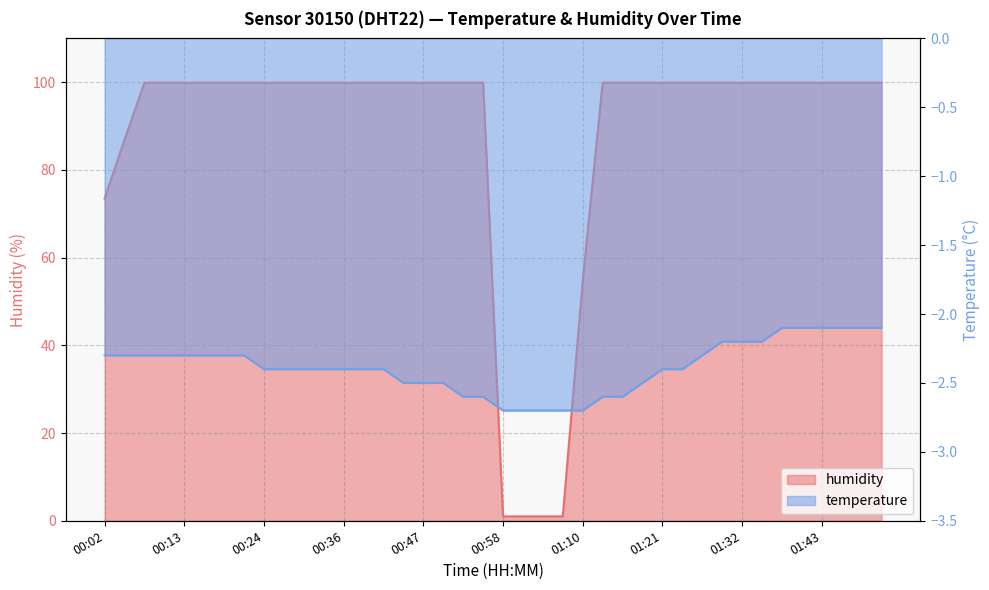

True or false: humidity and temperature intersect in this chart.

False